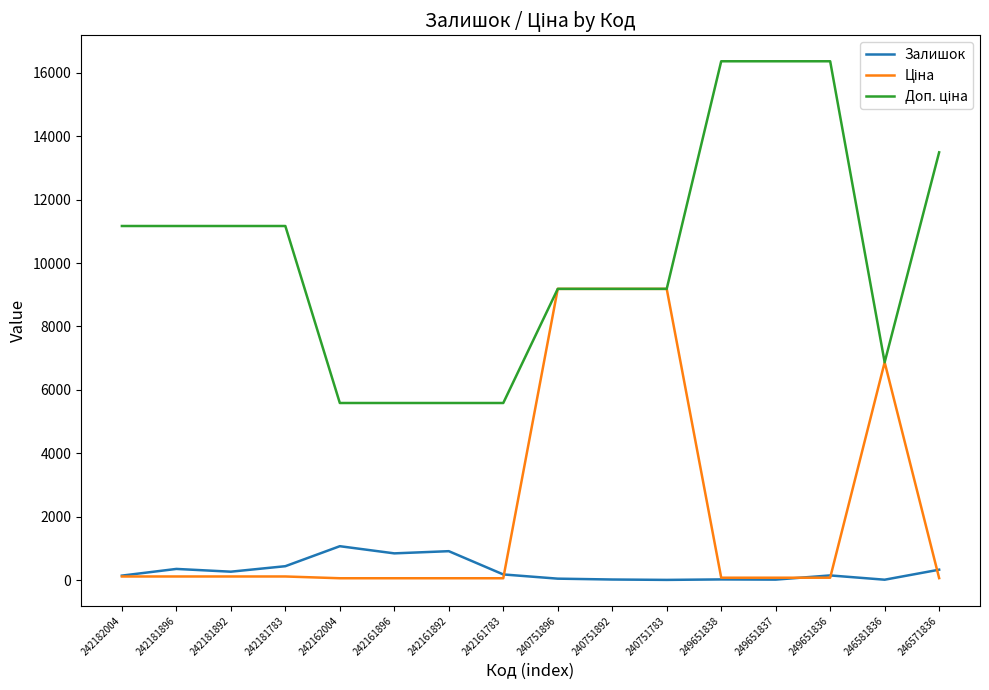

The Залишок series shows 16.0 at 240751892. True or false?

True